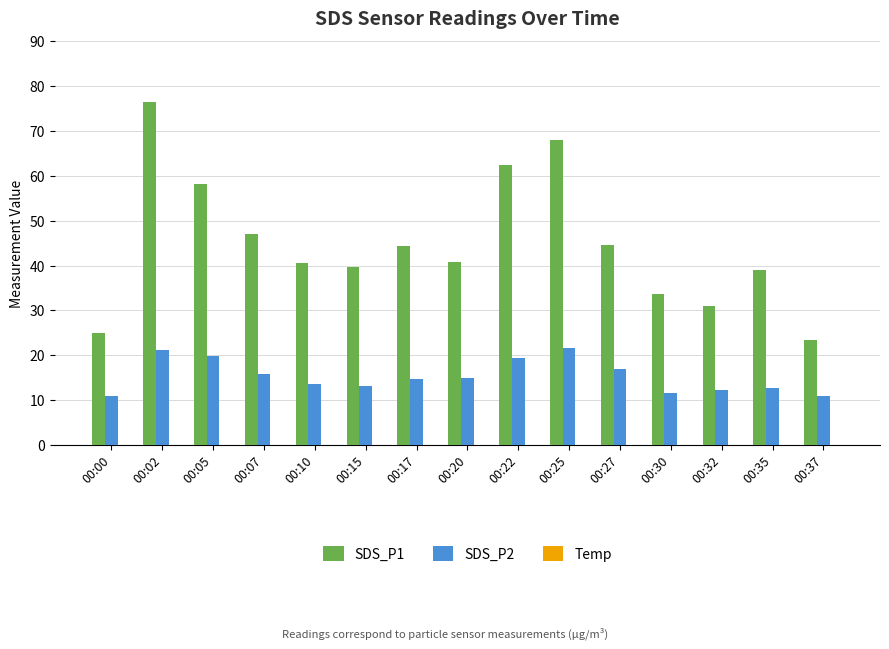

What is the sum of all SDS_P2 values?

229.6